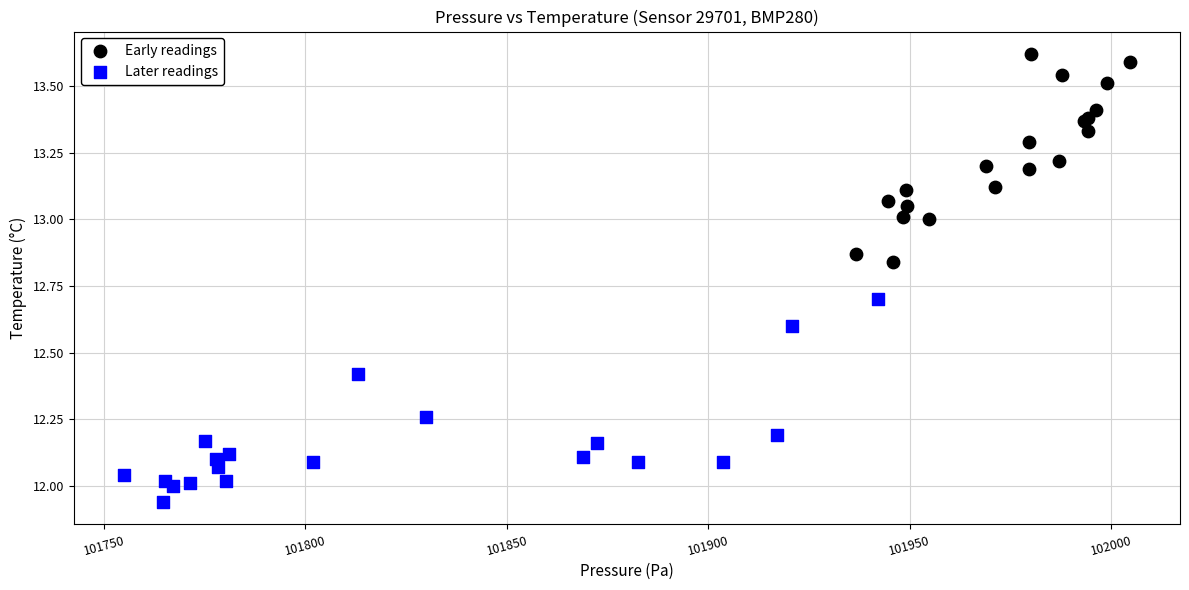

Which series contains the highest Y value?

Early readings